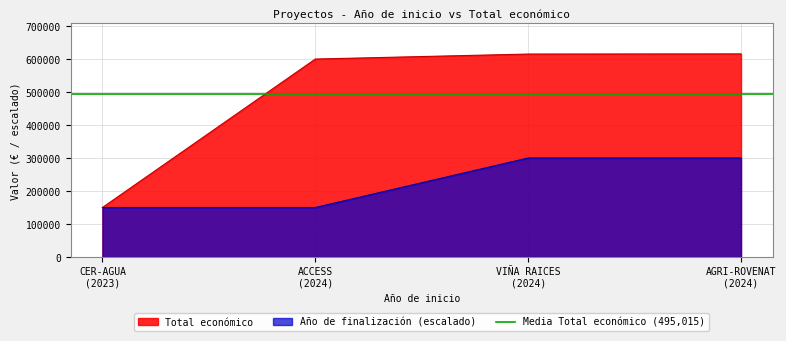

What is the highest value of the Total económico series?

615375